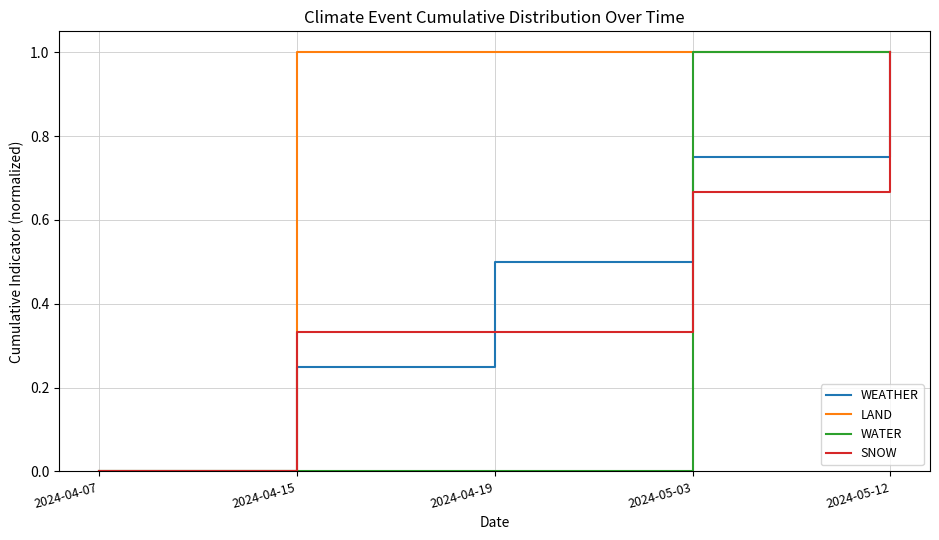

What is the spread (max minus min) of values at 2024-04-19?

1.0